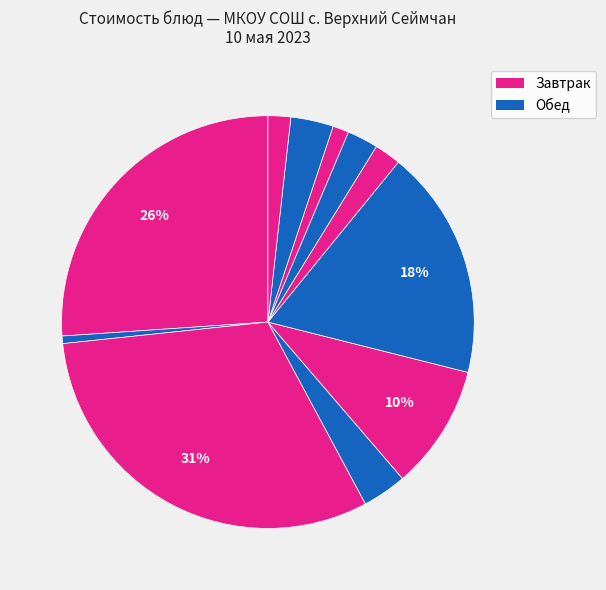

What is the smallest slice in the pie chart?

чай с сахаром